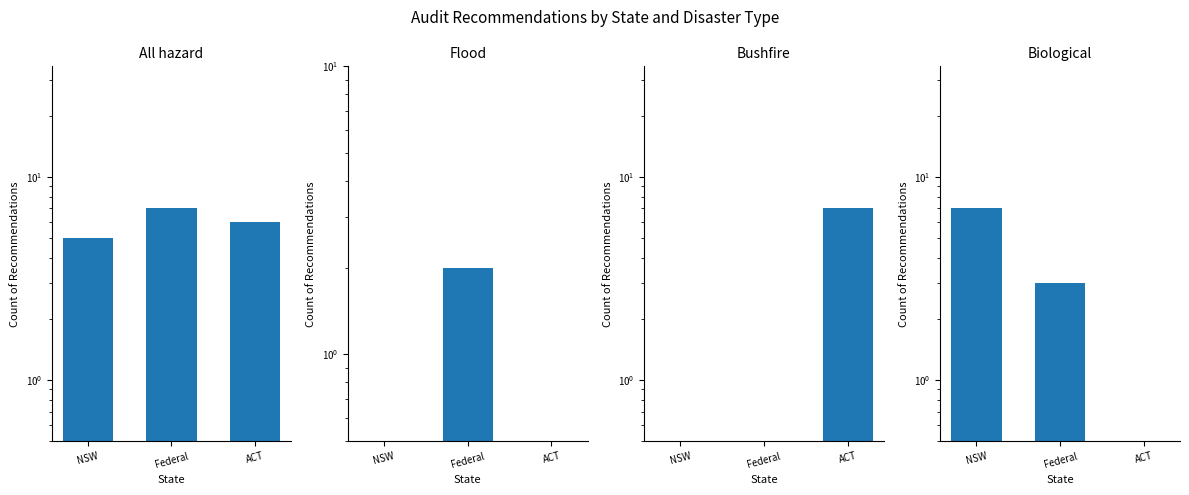

What is the greatest value displayed?

7